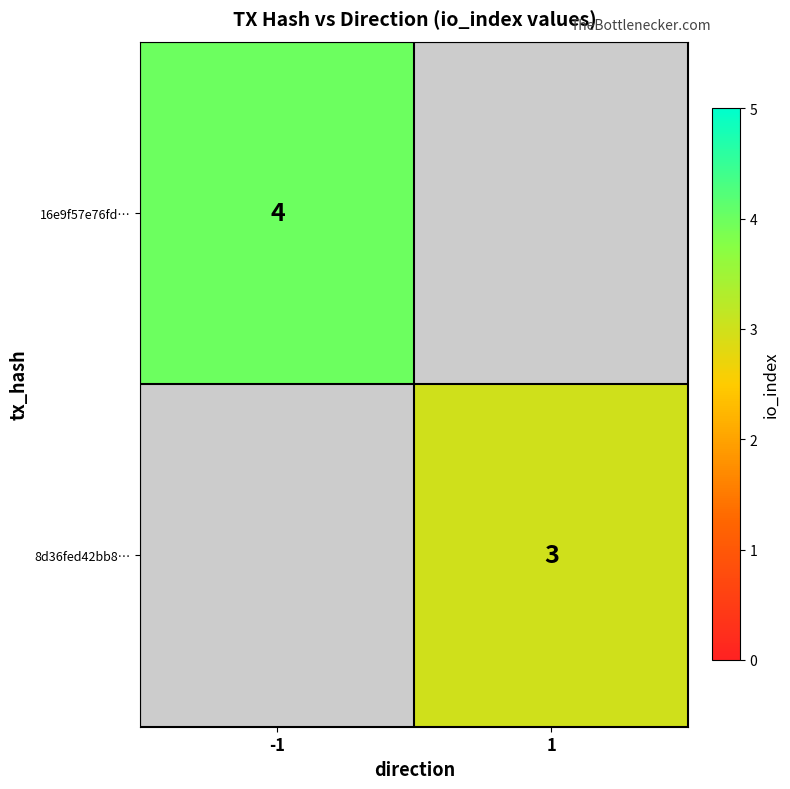

Is the value of 8d36fed42bb8… at 1 greater than the value of 16e9f57e76fd… at -1?

No